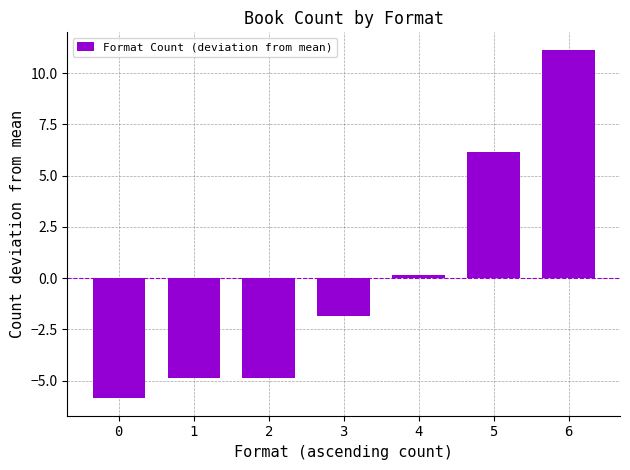

The chart shows a value of -7.3 at 1. True or false?

False